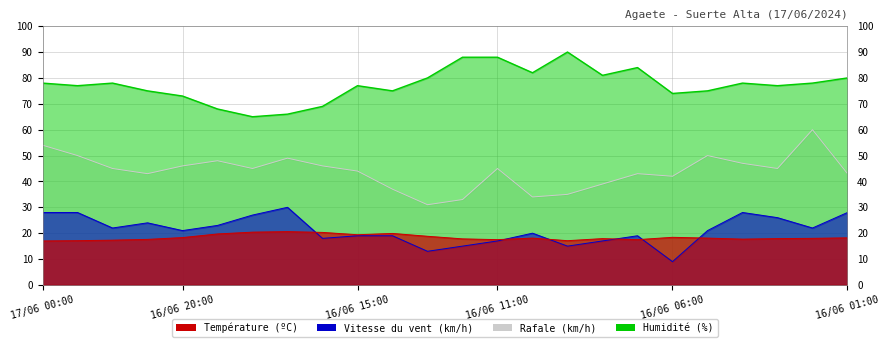

Which has a higher value, 16/06 10:00 or 17/06 00:00?

16/06 10:00